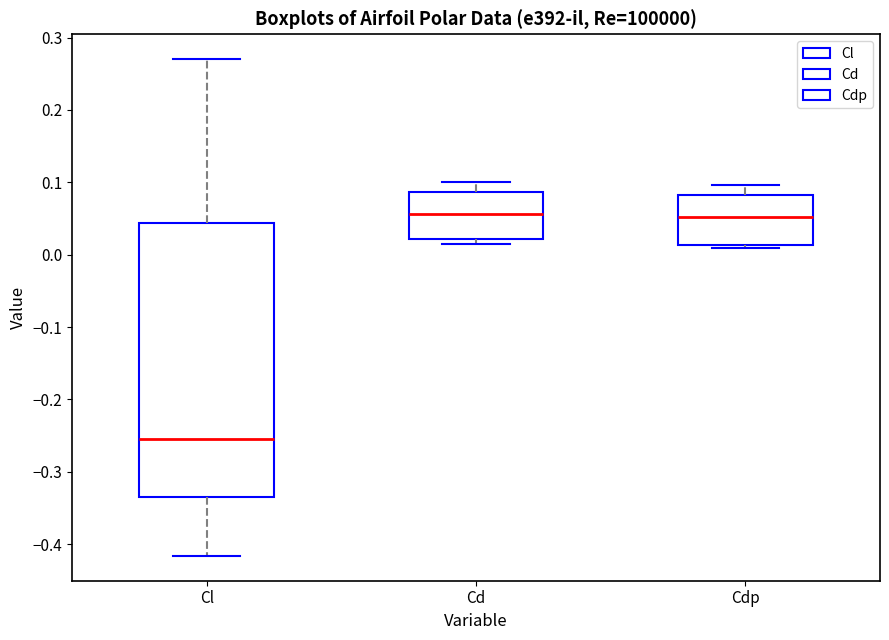

Where does the median line of the box for Cl sit on the y-axis? The values are not printed on the chart, so give them approximately, as read against the axis.

-0.25